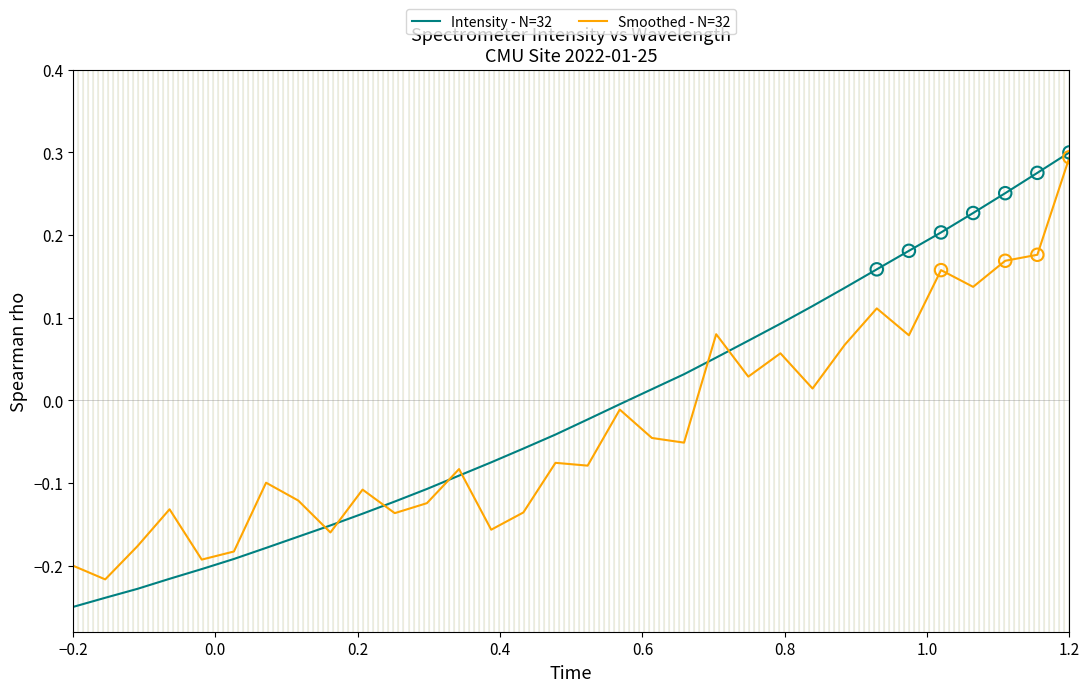

Which series has the largest total across all categories?

Intensity - N=32